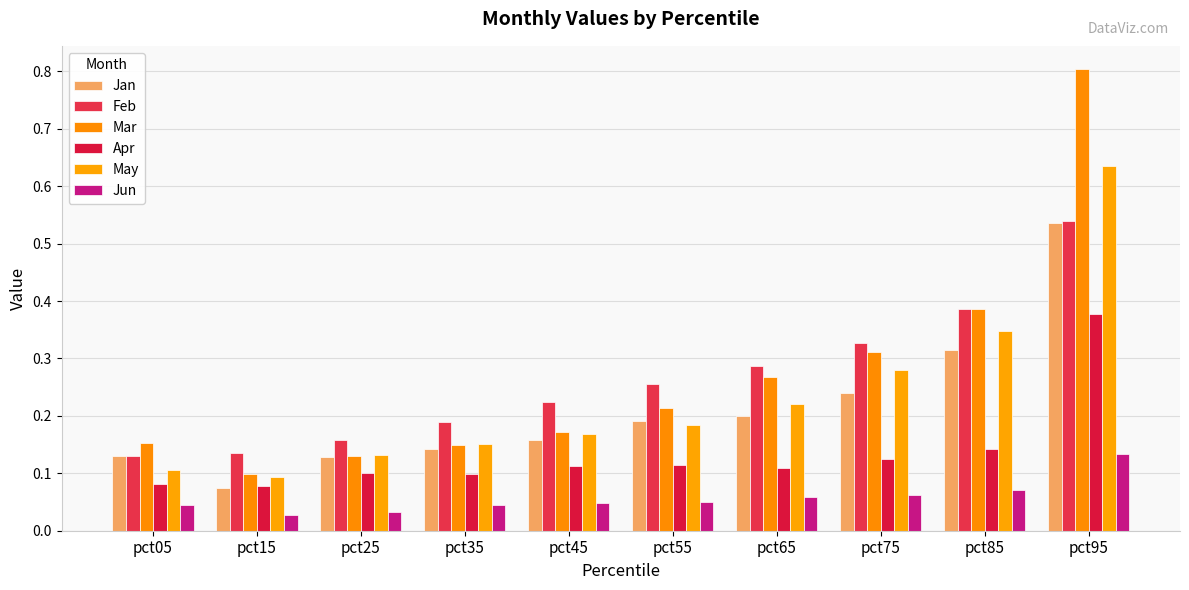

How many series are shown in this chart?

6